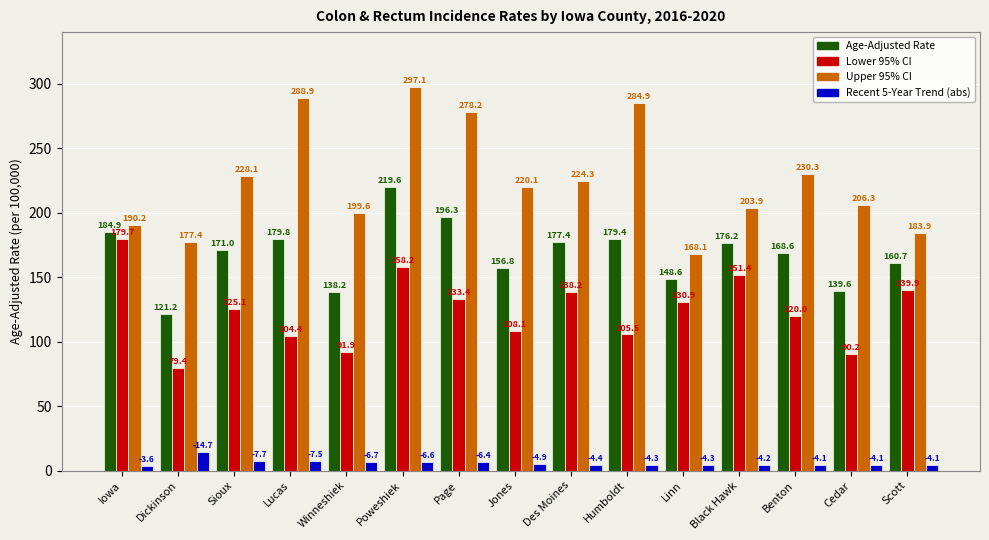

Reading left to right, extract all data points from this chart.

Age-Adjusted Rate: Iowa=184.9	Dickinson=121.2	Sioux=171.0	Lucas=179.8	Winneshiek=138.2	Poweshiek=219.6	Page=196.3	Jones=156.8	Des Moines=177.4	Humboldt=179.4	Linn=148.6	Black Hawk=176.2	Benton=168.6	Cedar=139.6	Scott=160.7
Lower 95% CI: Iowa=179.7	Dickinson=79.4	Sioux=125.1	Lucas=104.4	Winneshiek=91.9	Poweshiek=158.2	Page=133.4	Jones=108.1	Des Moines=138.2	Humboldt=105.5	Linn=130.9	Black Hawk=151.4	Benton=120.0	Cedar=90.2	Scott=139.9
Upper 95% CI: Iowa=190.2	Dickinson=177.4	Sioux=228.1	Lucas=288.9	Winneshiek=199.6	Poweshiek=297.1	Page=278.2	Jones=220.1	Des Moines=224.3	Humboldt=284.9	Linn=168.1	Black Hawk=203.9	Benton=230.3	Cedar=206.3	Scott=183.9
Recent 5-Year Trend (abs): Iowa=3.6	Dickinson=14.7	Sioux=7.7	Lucas=7.5	Winneshiek=6.7	Poweshiek=6.6	Page=6.4	Jones=4.9	Des Moines=4.4	Humboldt=4.3	Linn=4.3	Black Hawk=4.2	Benton=4.1	Cedar=4.1	Scott=4.1